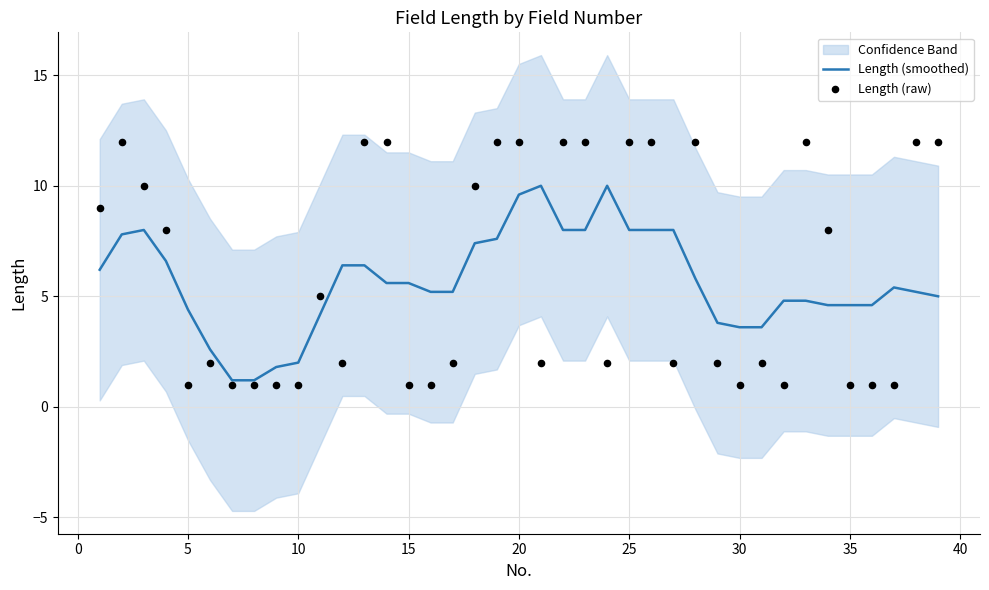

At how many categories does at least one series exceed 2?

35